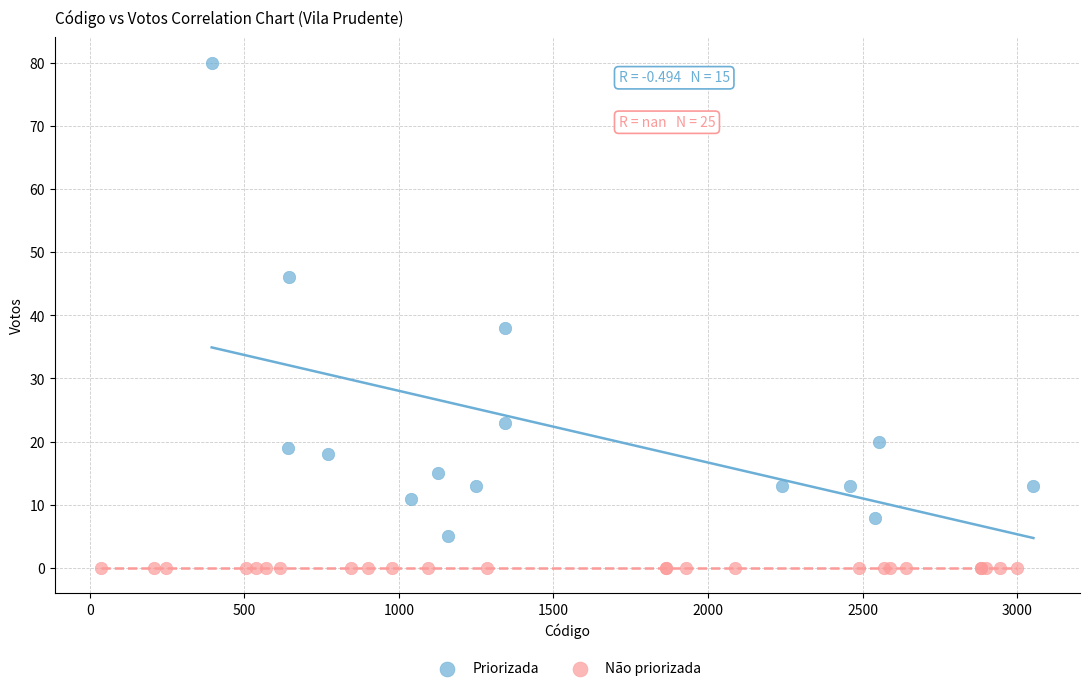

Which series reaches the maximum Y coordinate?

Priorizada